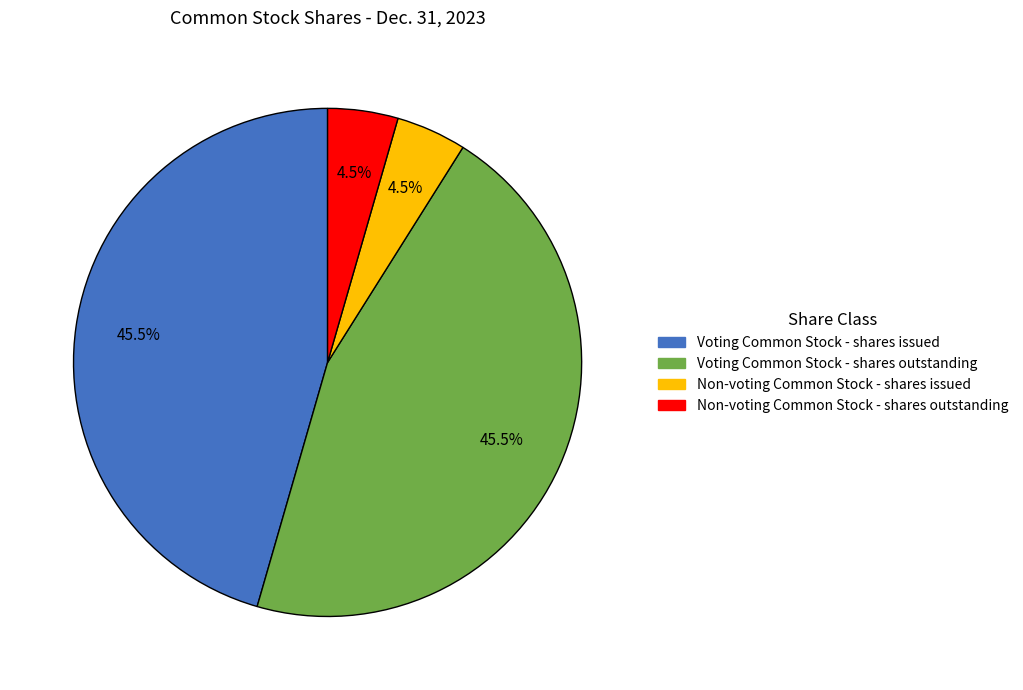

What is the ratio of the value at Voting Common Stock - shares issued to the value at Voting Common Stock - shares outstanding?

1.0